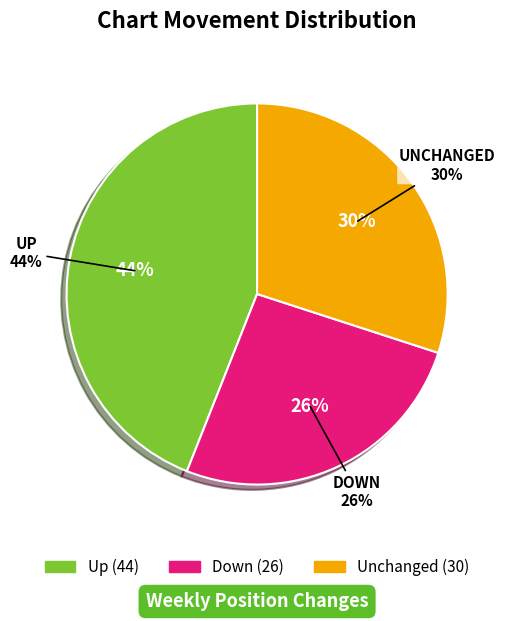

The up slice represents 44% of the pie. True or false?

True